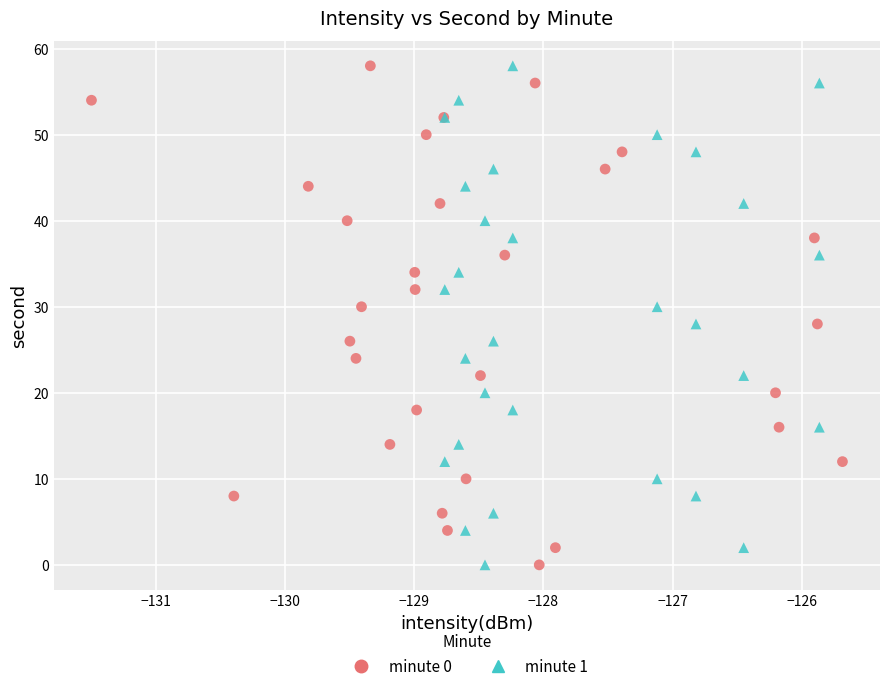

What are all the series names shown in the legend?

minute 0, minute 1